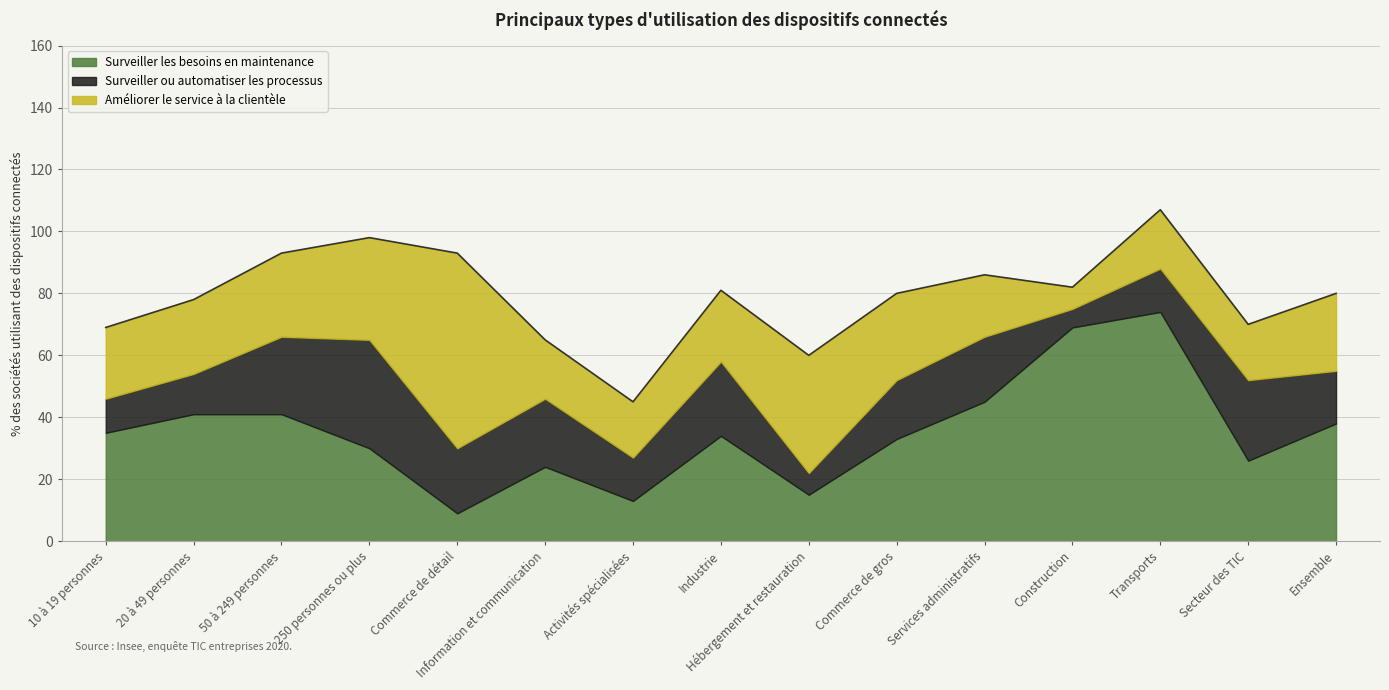

True or false: Améliorer le service à la clientèle has more than 2 interior local peaks.

True